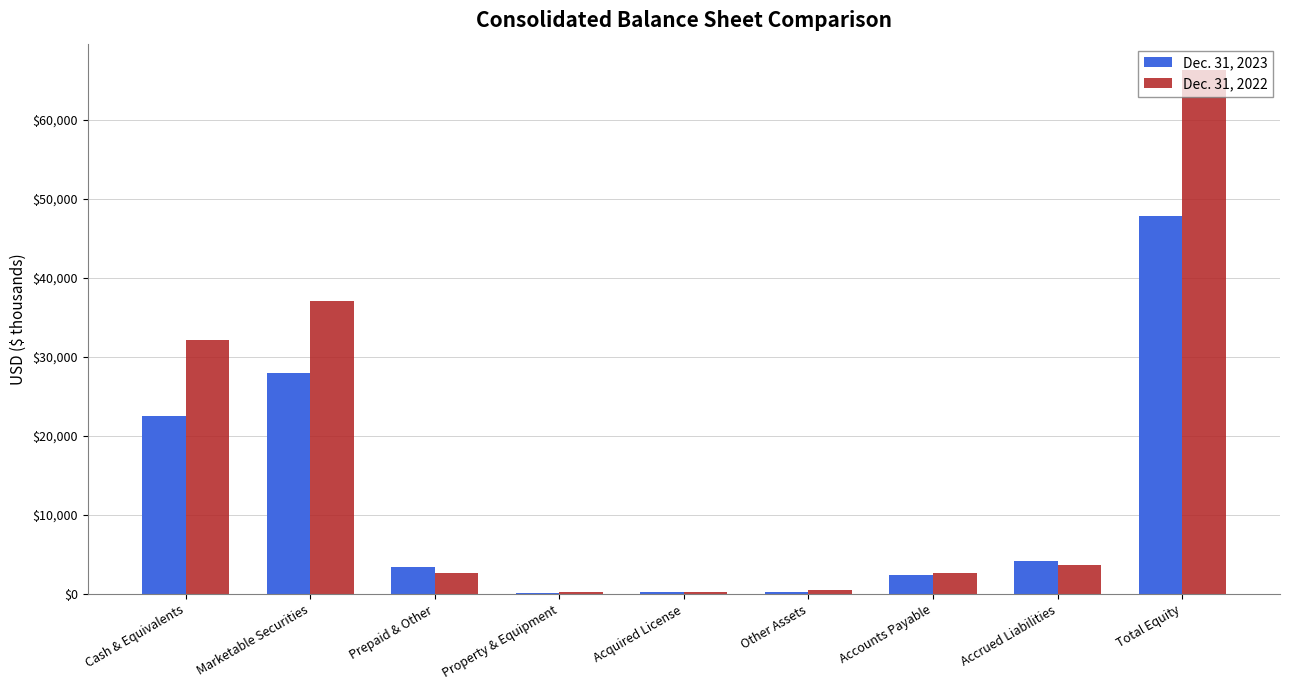

What is the maximum value shown in the chart?

66324